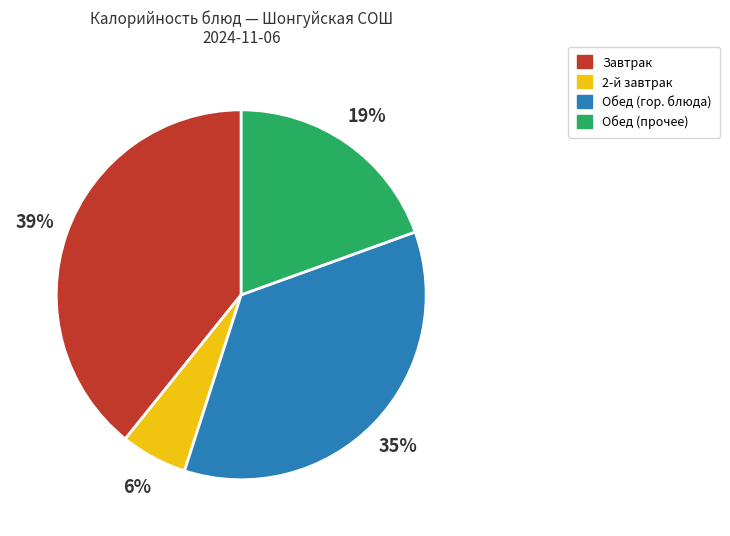

To the nearest percent, what is the difference between the largest and smallest slice percentages?

33%